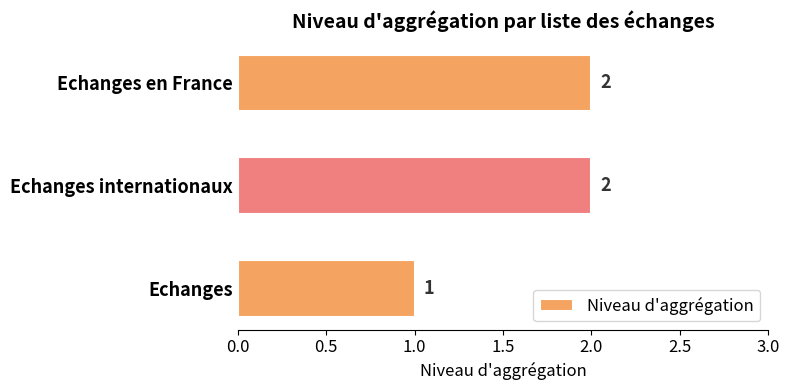

Are the bars horizontal?

Yes